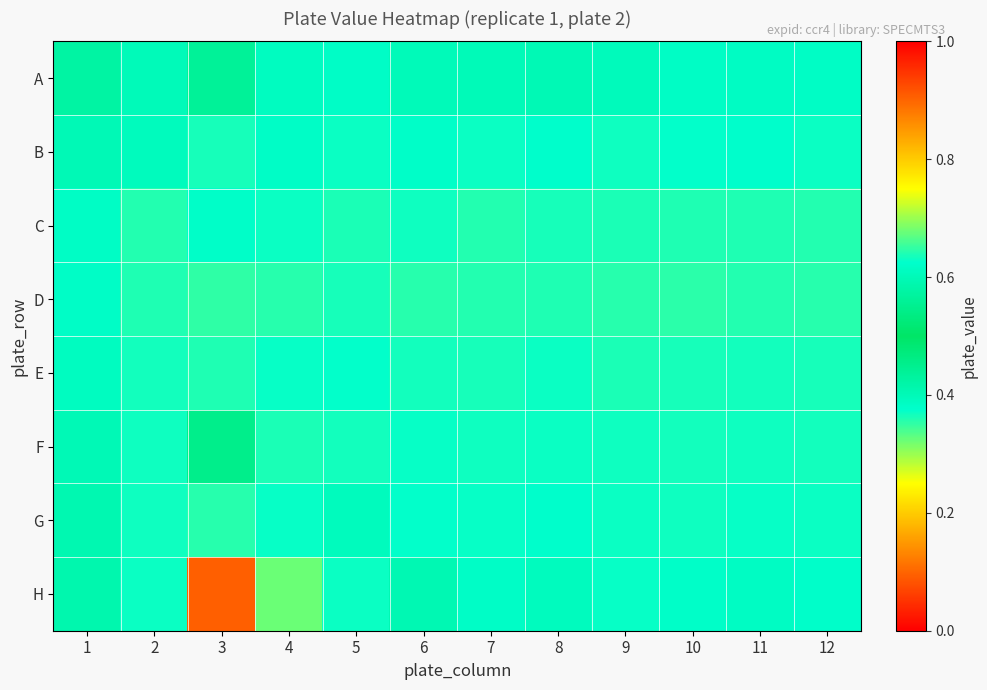

Reading right to left, list all the values displayed in this chart.

A: 12=0.6	11=0.6	10=0.6	9=0.6	8=0.6	7=0.6	6=0.6	5=0.6	4=0.6	3=0.6	2=0.6	1=0.6
B: 12=0.6	11=0.6	10=0.6	9=0.6	8=0.6	7=0.6	6=0.6	5=0.6	4=0.6	3=0.6	2=0.6	1=0.6
C: 12=0.6	11=0.6	10=0.6	9=0.6	8=0.6	7=0.6	6=0.6	5=0.6	4=0.6	3=0.6	2=0.6	1=0.6
D: 12=0.6	11=0.6	10=0.6	9=0.6	8=0.6	7=0.6	6=0.6	5=0.6	4=0.6	3=0.6	2=0.6	1=0.6
E: 12=0.6	11=0.6	10=0.6	9=0.6	8=0.6	7=0.6	6=0.6	5=0.6	4=0.6	3=0.6	2=0.6	1=0.6
F: 12=0.6	11=0.6	10=0.6	9=0.6	8=0.6	7=0.6	6=0.6	5=0.6	4=0.6	3=0.5	2=0.6	1=0.6
G: 12=0.6	11=0.6	10=0.6	9=0.6	8=0.6	7=0.6	6=0.6	5=0.6	4=0.6	3=0.6	2=0.6	1=0.6
H: 12=0.6	11=0.6	10=0.6	9=0.6	8=0.6	7=0.6	6=0.6	5=0.6	4=0.7	3=0.1	2=0.6	1=0.6